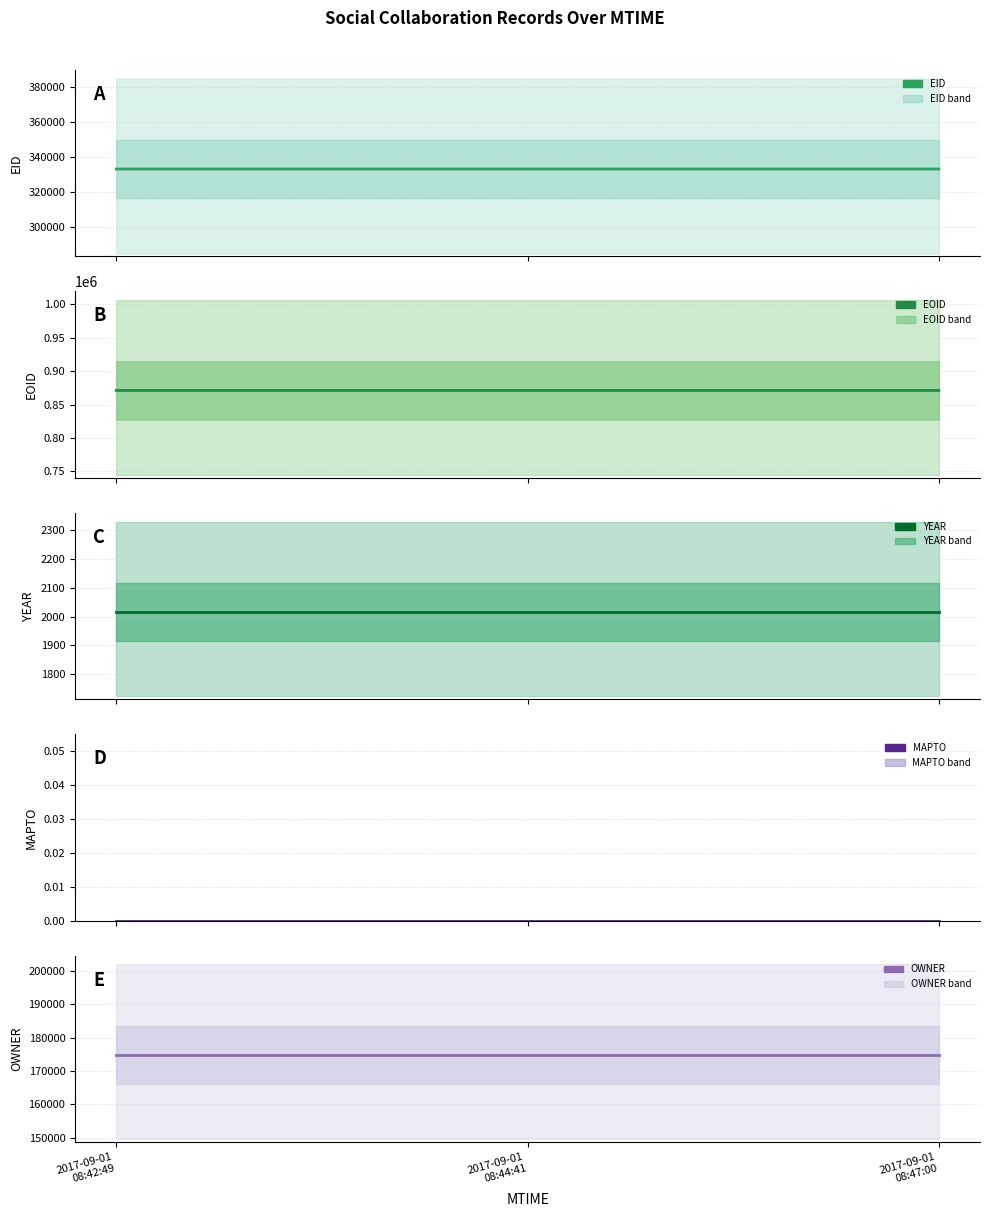

At which label does YEAR reach its peak?

2017-09-01
08:42:49